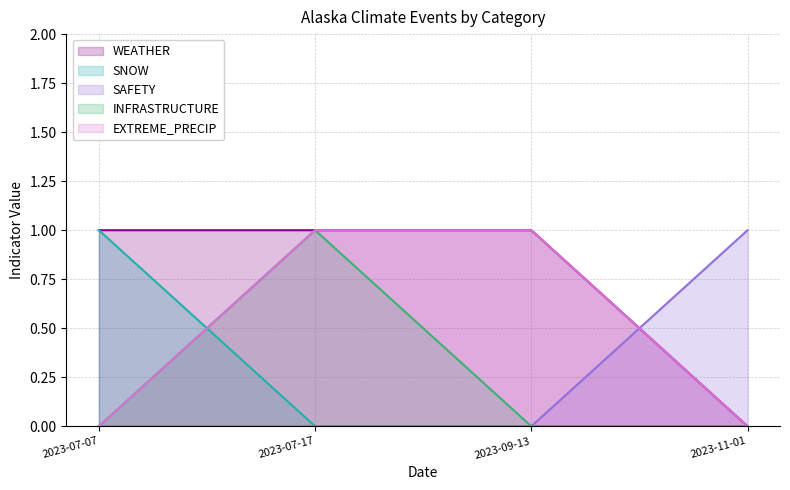

Which series has the largest total across all categories?

WEATHER